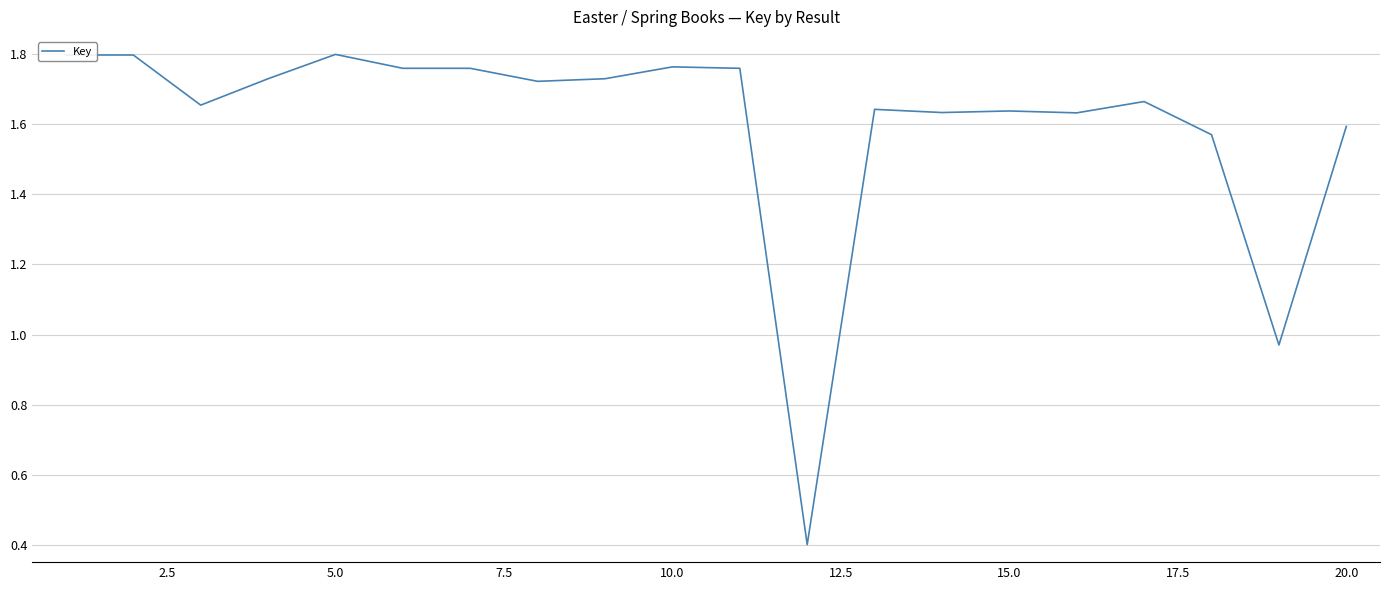

What is the difference between the maximum and minimum values?

1.4